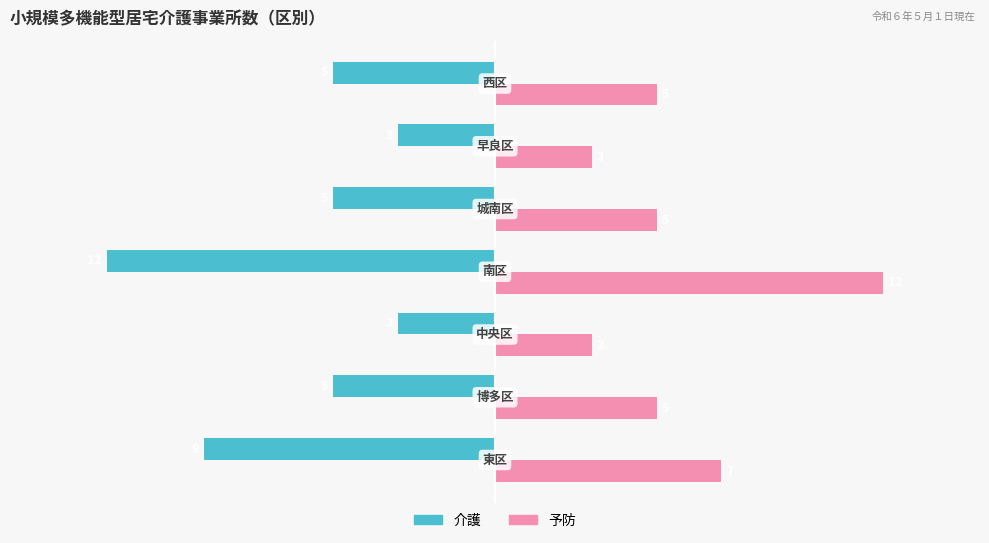

At how many categories does at least one series exceed -9?

7